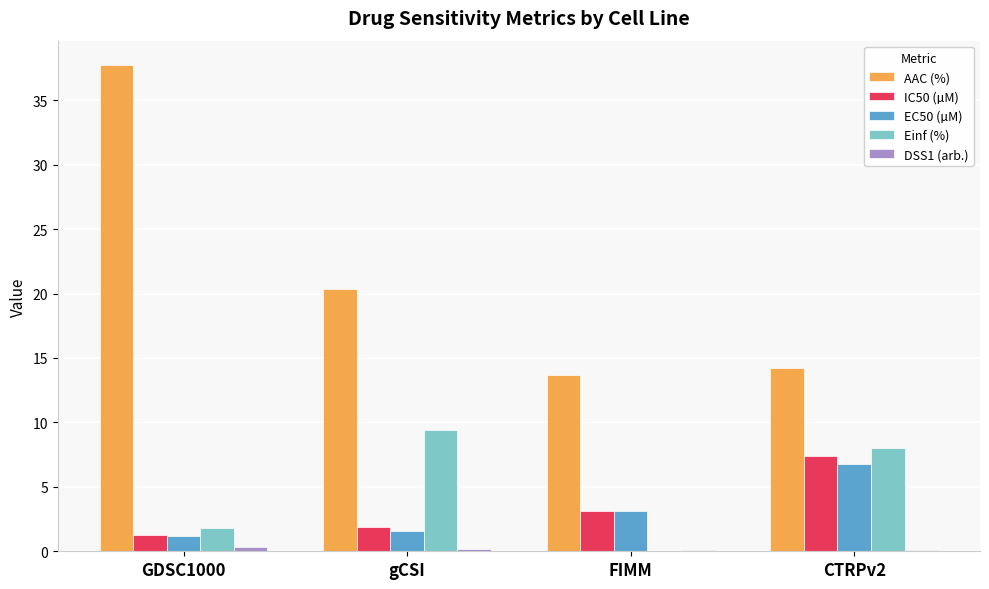

The value of IC50 (µM) at FIMM is 3.1. True or false?

True